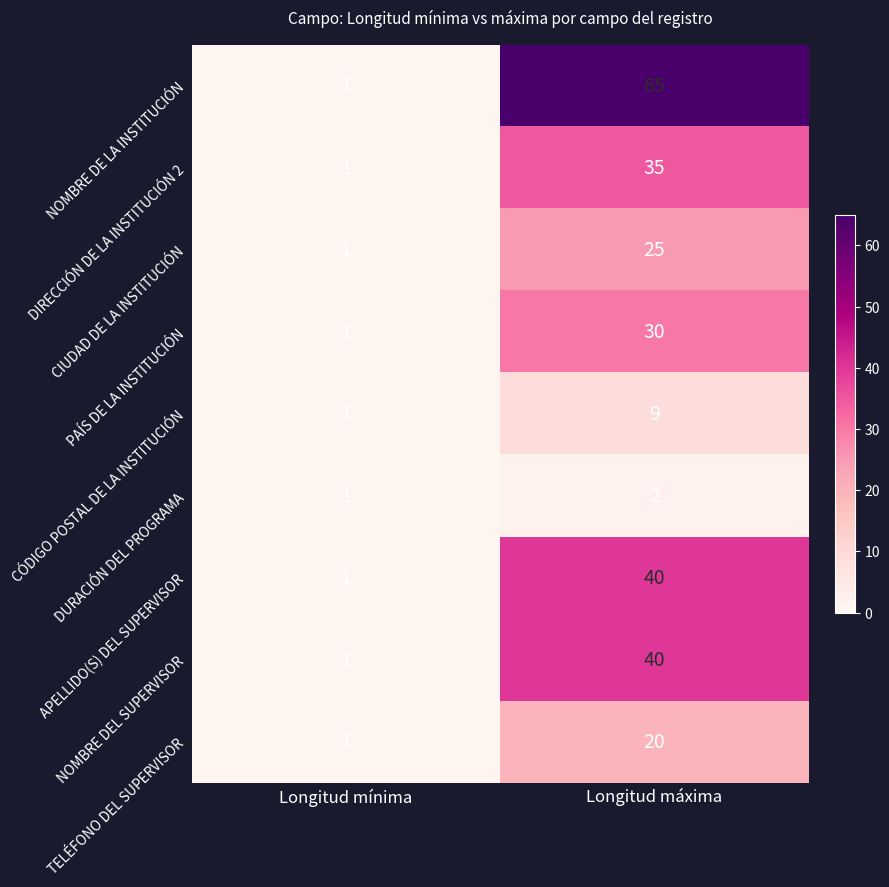

At which label is APELLIDO(S) DEL SUPERVISOR closest to 20?

Longitud mínima